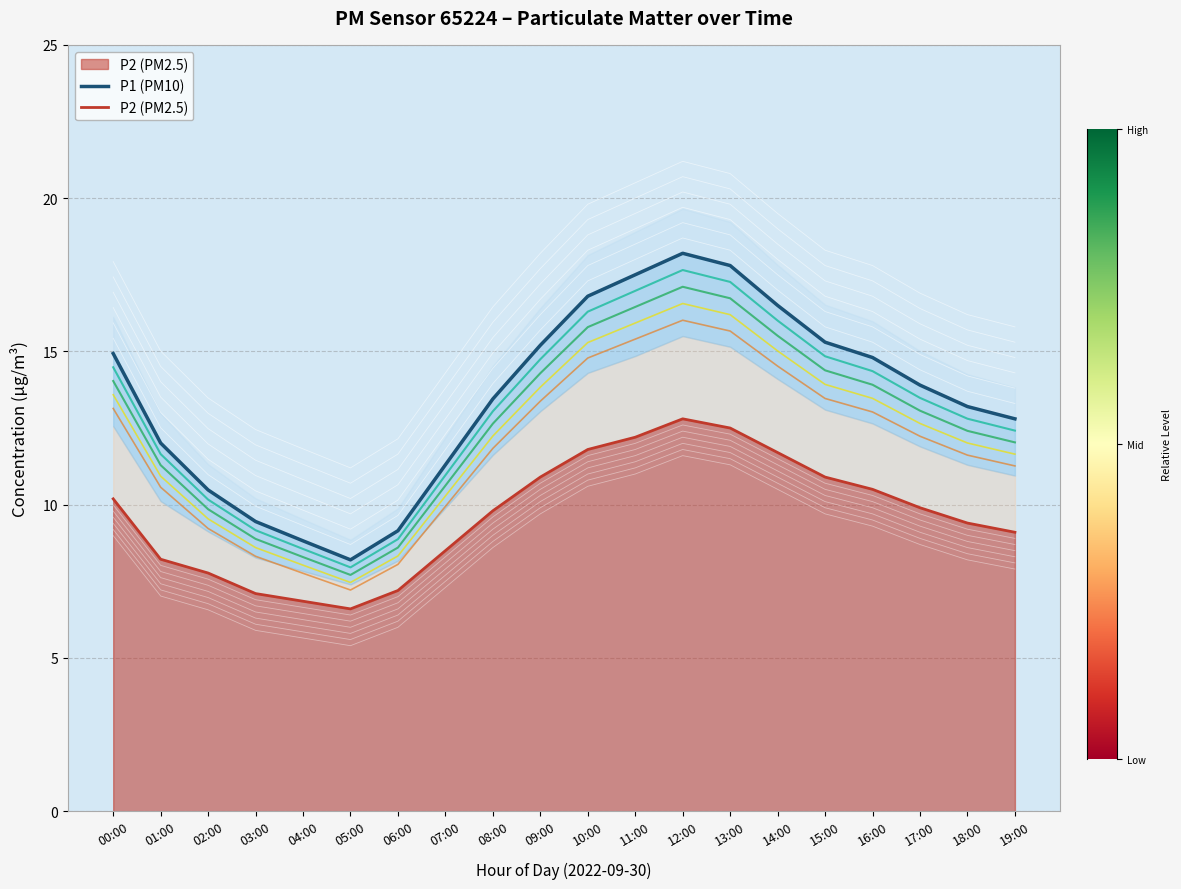

Where is the first local minimum for P2 (PM2.5)?

05:00